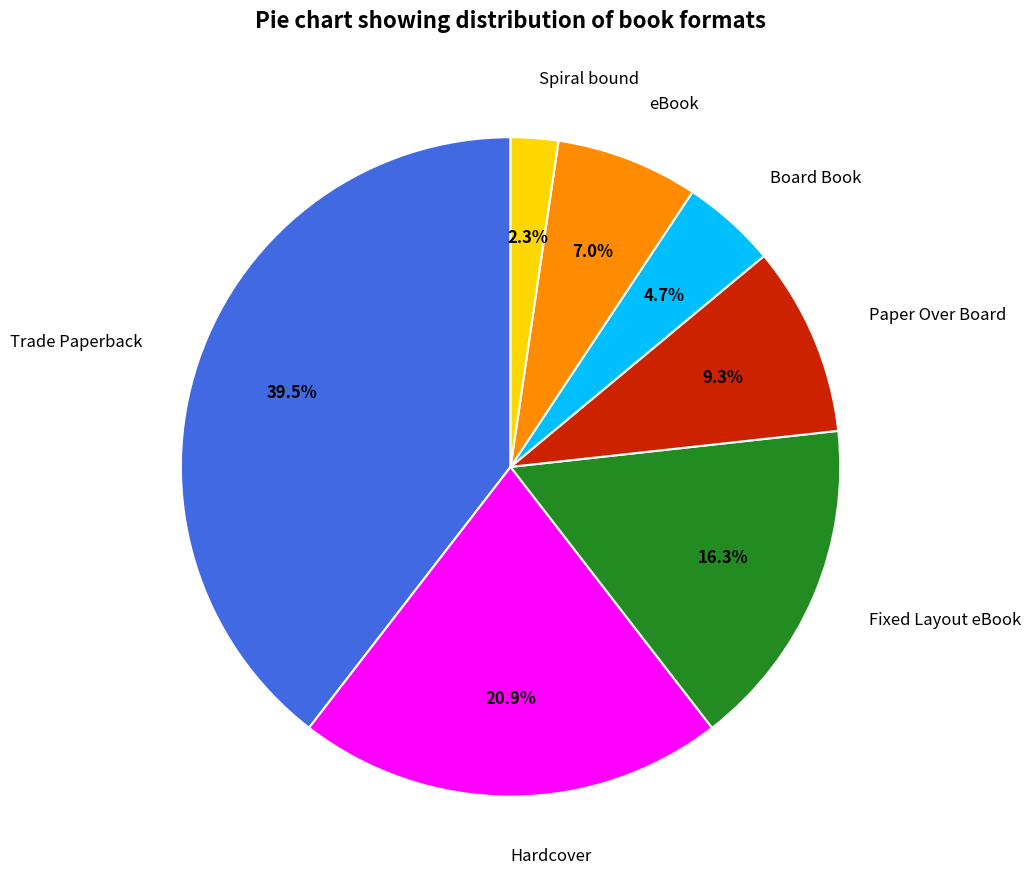

Rank the categories by value from highest to lowest.

Trade Paperback, Hardcover, Fixed Layout eBook, Paper Over Board, eBook, Board Book, Spiral bound